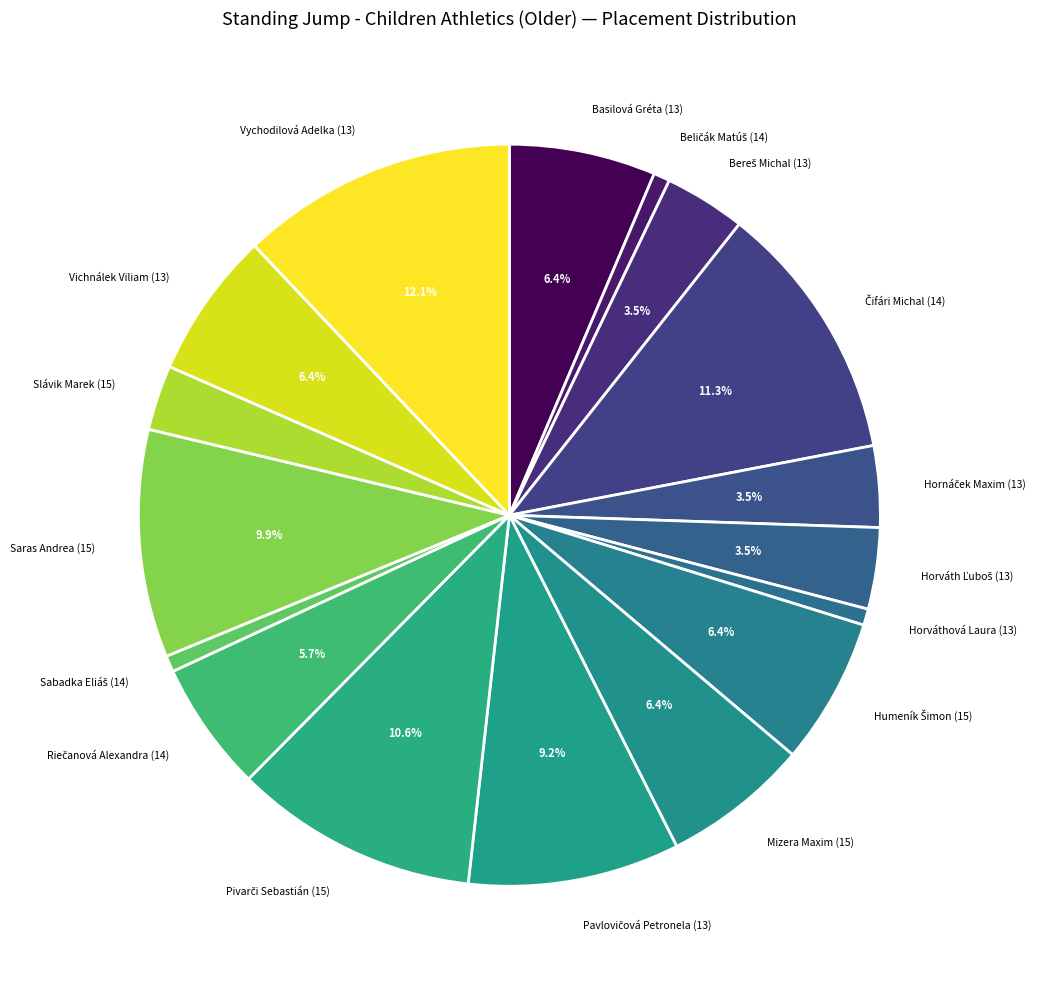

Which category has the biggest portion of the pie?

Vychodilová Adelka (13)